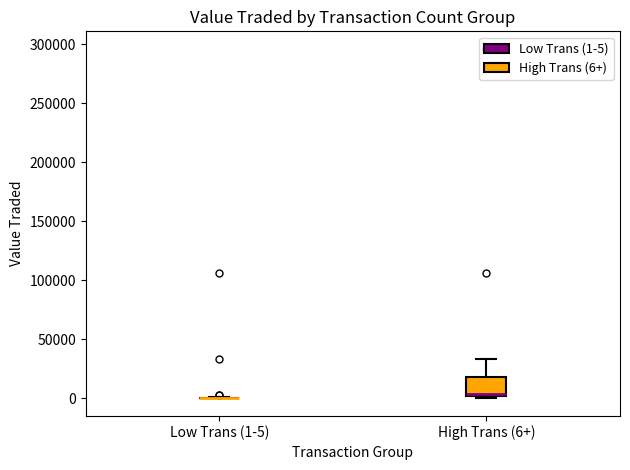

Where is the lower edge of the box for High Trans (6+) on the y-axis? The values are not printed on the chart, so give them approximately, as read against the axis.

0